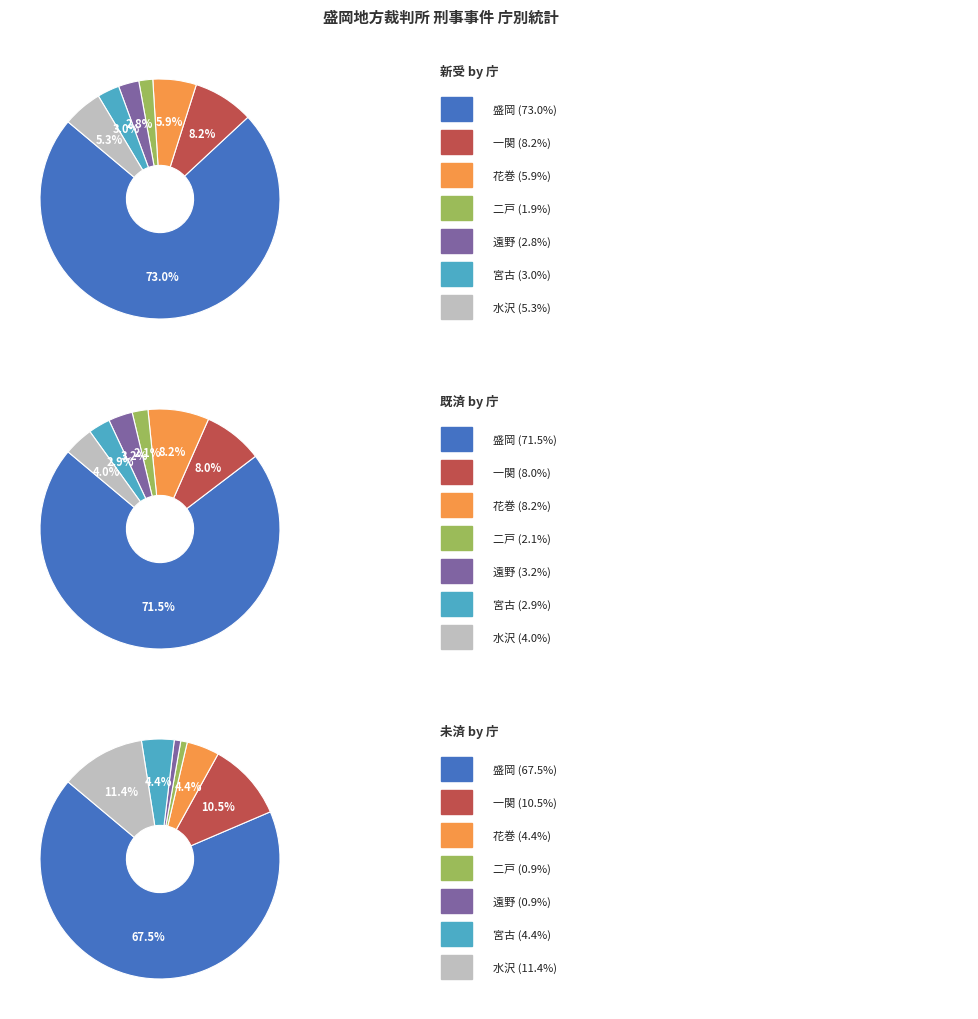

To the nearest percent, what percentage of the pie is 盛岡?

68%